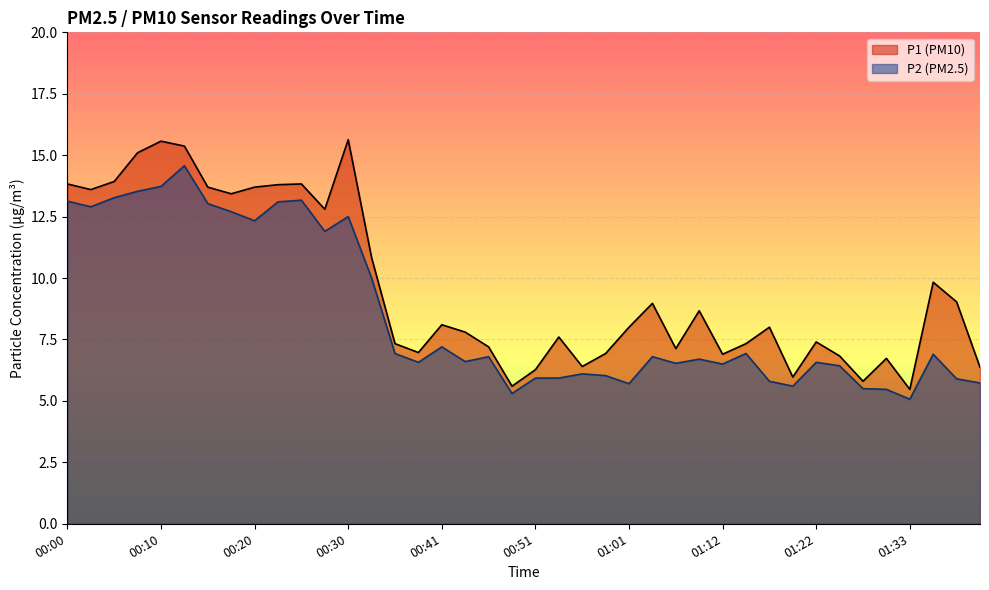

Is it true that P2 equals 9.8 at 00:51?

False